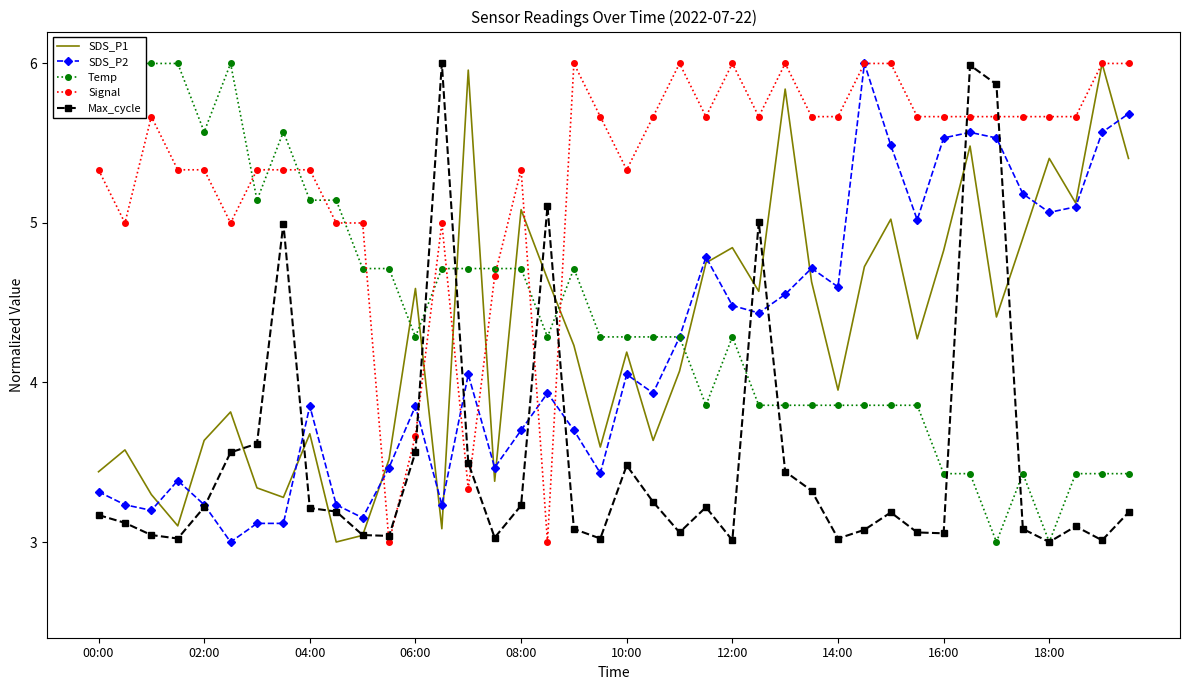

In SDS_P2, how many points are lower than both neighbors (excluding endpoints)?

11